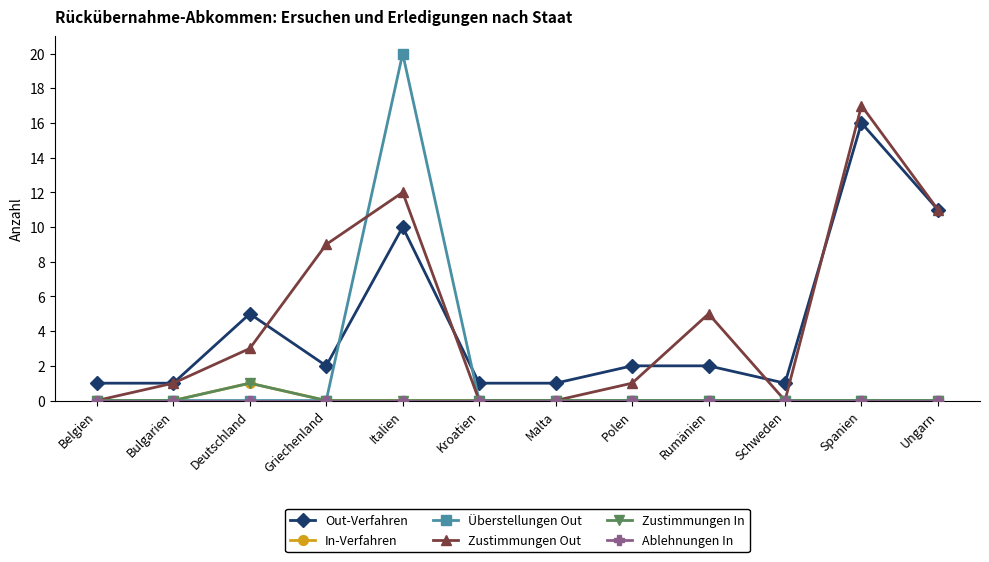

Is this an area chart (filled region under the line)?

No